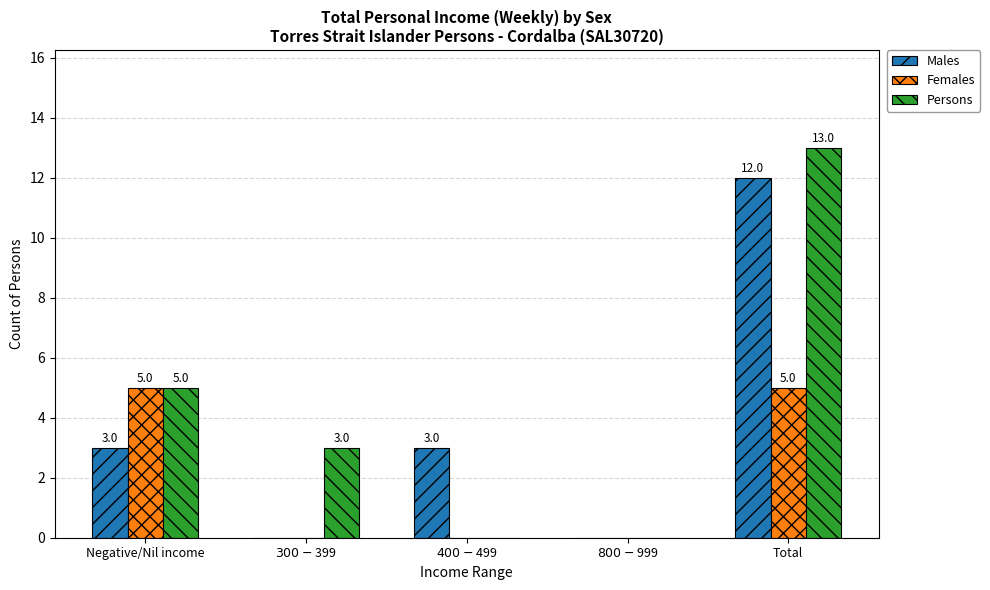

Which category has the highest value in the Males series?

Total